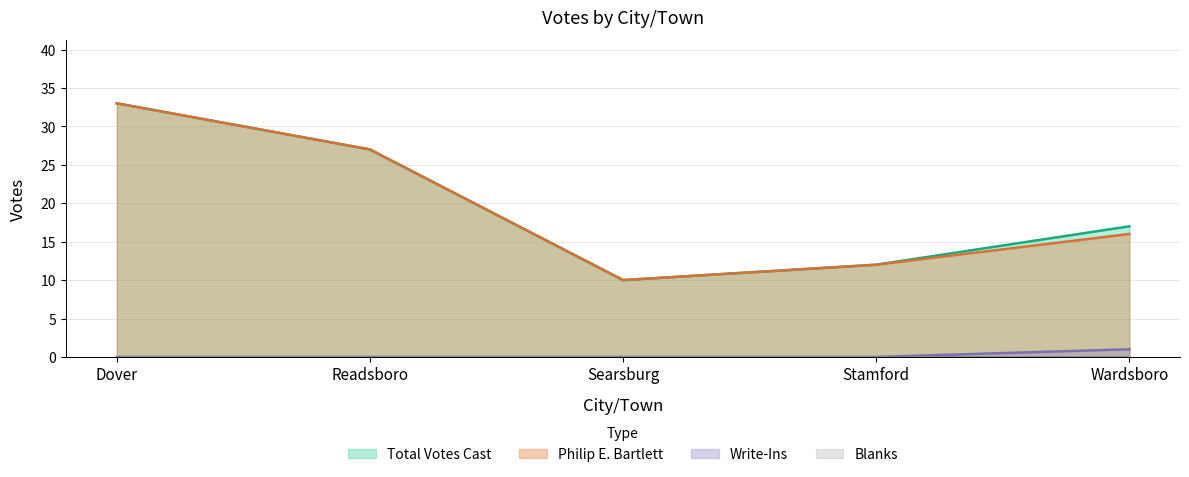

What position from the left is Wardsboro?

5